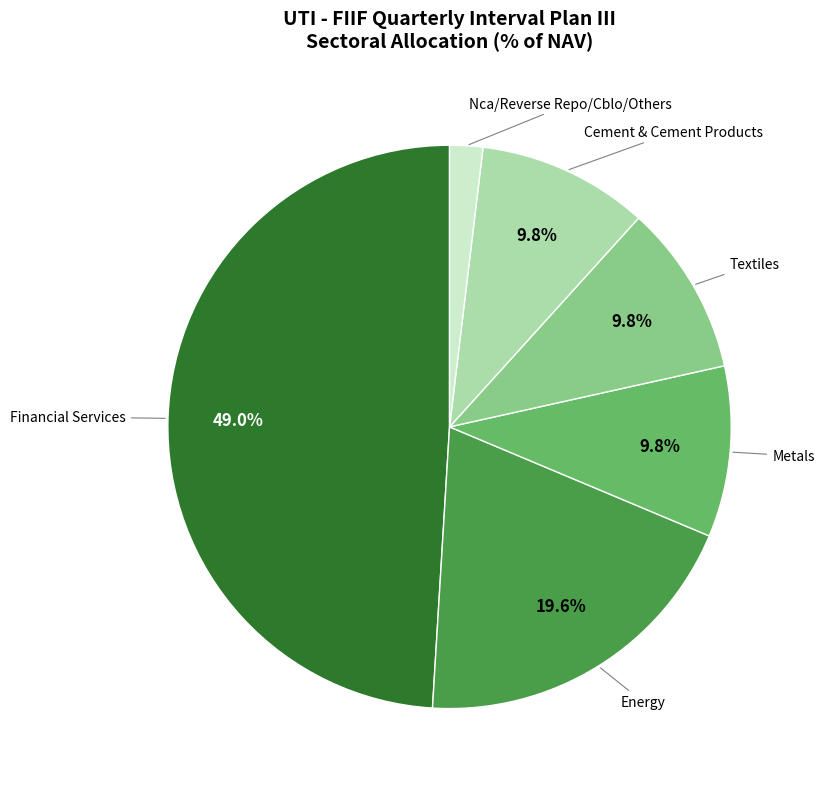

Do Textiles and Cement & Cement Products together represent more than half of the pie?

No